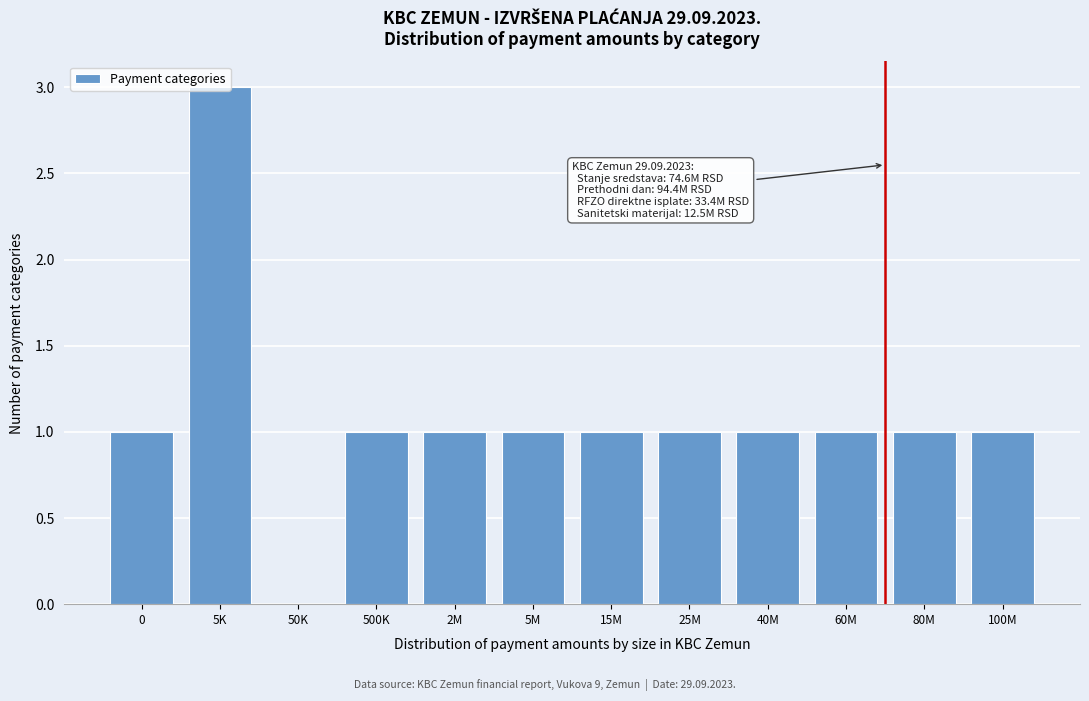

What is the ratio of the value at 5M to the value at 40M?

1.0